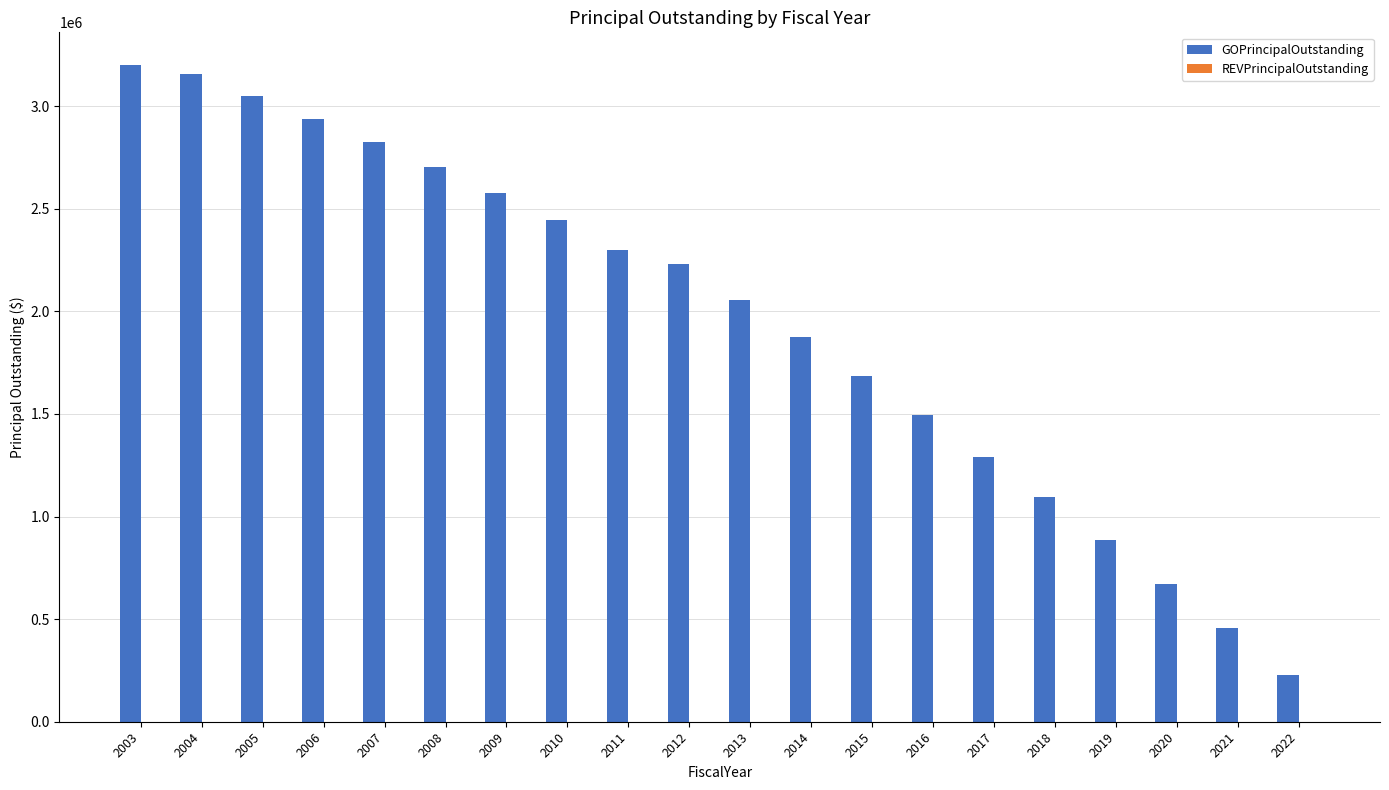

What value does the data have at 2015, to the nearest 10?

1685000